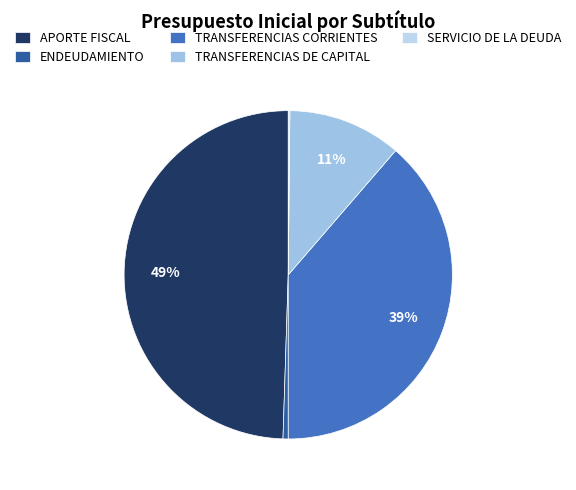

Approximately how many times larger is the value at TRANSFERENCIAS CORRIENTES compared to SERVICIO DE LA DEUDA?

242.9